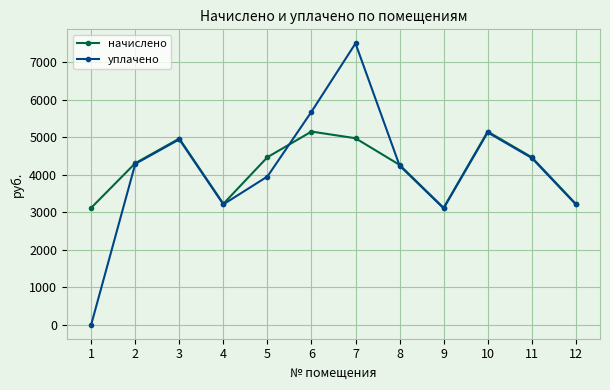

The value of начислено at 1 is 3118.0. True or false?

True